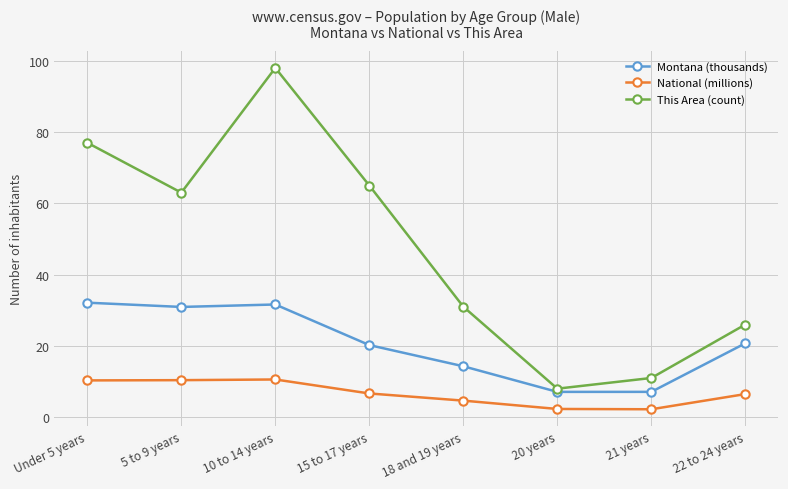

At how many categories does at least one series exceed 39?

4